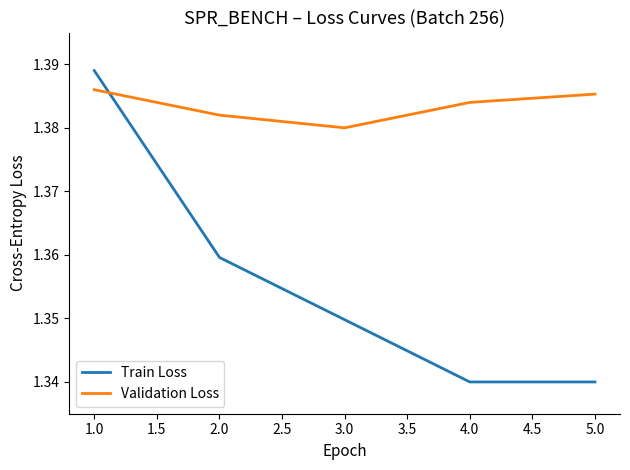

Rank the series at 2.0 from lowest to highest value.

Train Loss, Validation Loss